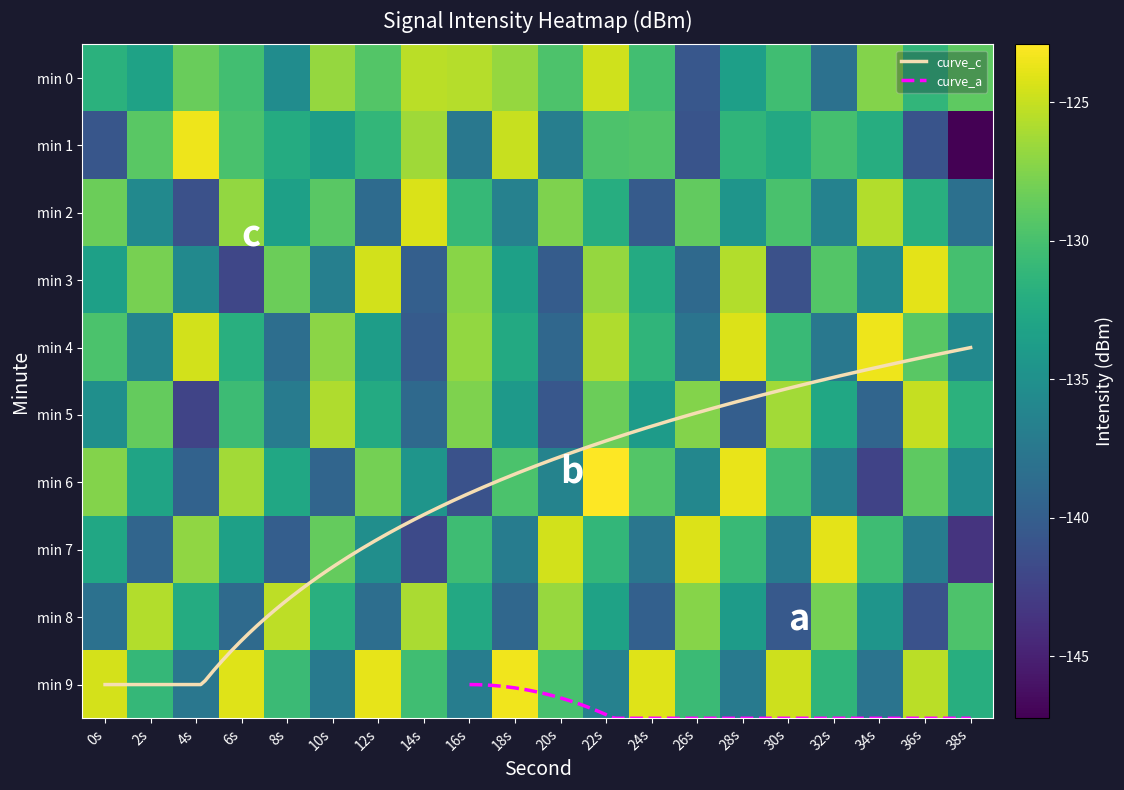

Reading left to right, list all the values displayed in this chart.

0: 0s=-131.7	2s=-133.2	4s=-128.4	6s=-130.3	8s=-135.4	10s=-126.7	12s=-129.5	14s=-125.4	16s=-125.6	18s=-126.7	20s=-129.7	22s=-124.7	24s=-130.2	26s=-140.6	28s=-133.5	30s=-130.3	32s=-138.1	34s=-127.5	36s=-131.2	38s=-128.9
1: 0s=-140.7	2s=-129.1	4s=-123.5	6s=-129.8	8s=-132.2	10s=-133.7	12s=-131.1	14s=-126.4	16s=-137.5	18s=-124.9	20s=-136.8	22s=-129.7	24s=-129.5	26s=-140.9	28s=-131.3	30s=-132.6	32s=-130.1	34s=-132.1	36s=-140.9	38s=-147.2
2: 0s=-128.3	2s=-135.7	4s=-141.2	6s=-126.9	8s=-133.4	10s=-129.1	12s=-138.8	14s=-124.3	16s=-131.0	18s=-136.5	20s=-127.7	22s=-132.1	24s=-140.2	26s=-128.8	28s=-134.6	30s=-129.9	32s=-136.4	34s=-125.7	36s=-131.9	38s=-138.2
3: 0s=-133.4	2s=-127.9	4s=-135.7	6s=-142.1	8s=-128.3	10s=-136.8	12s=-124.6	14s=-139.9	16s=-127.2	18s=-133.4	20s=-140.1	22s=-126.8	24s=-132.3	26s=-138.9	28s=-125.7	30s=-141.2	32s=-129.4	34s=-135.8	36s=-123.9	38s=-130.1
4: 0s=-129.8	2s=-136.2	4s=-124.6	6s=-131.9	8s=-138.4	10s=-127.1	12s=-133.7	14s=-140.2	16s=-126.9	18s=-132.4	20s=-139.1	22s=-125.8	24s=-131.3	26s=-137.9	28s=-124.2	30s=-130.8	32s=-137.4	34s=-123.6	36s=-129.1	38s=-135.7
5: 0s=-135.1	2s=-128.7	4s=-142.2	6s=-130.6	8s=-137.1	10s=-125.8	12s=-132.3	14s=-138.9	16s=-127.6	18s=-134.1	20s=-140.7	22s=-128.3	24s=-133.9	26s=-127.5	28s=-140.0	30s=-126.2	32s=-132.8	34s=-139.3	36s=-125.0	38s=-131.6
6: 0s=-127.5	2s=-133.0	4s=-139.6	6s=-126.2	8s=-132.8	10s=-139.3	12s=-128.0	14s=-134.6	16s=-141.1	18s=-129.8	20s=-136.3	22s=-122.9	24s=-129.4	26s=-136.0	28s=-123.7	30s=-130.2	32s=-136.8	34s=-142.3	36s=-128.9	38s=-135.4
7: 0s=-132.8	2s=-139.3	4s=-126.9	6s=-133.4	8s=-140.0	10s=-128.7	12s=-135.2	14s=-141.8	16s=-130.4	18s=-137.0	20s=-124.6	22s=-131.1	24s=-137.7	26s=-124.2	28s=-130.8	30s=-137.3	32s=-123.9	34s=-130.4	36s=-137.0	38s=-143.6
8: 0s=-138.1	2s=-125.7	4s=-132.2	6s=-138.8	8s=-125.3	10s=-131.9	12s=-138.4	14s=-126.0	16s=-132.6	18s=-139.1	20s=-126.7	22s=-133.2	24s=-139.8	26s=-127.3	28s=-133.9	30s=-140.4	32s=-128.0	34s=-134.6	36s=-141.1	38s=-129.7
9: 0s=-124.5	2s=-131.0	4s=-137.6	6s=-124.1	8s=-130.7	10s=-137.2	12s=-123.8	14s=-130.3	16s=-136.9	18s=-123.5	20s=-130.0	22s=-136.6	24s=-124.1	26s=-130.7	28s=-137.2	30s=-124.8	32s=-131.3	34s=-137.9	36s=-125.5	38s=-132.0